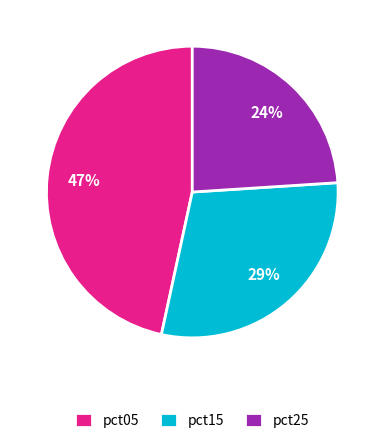

To the nearest percent, what portion does pct25 represent?

24%